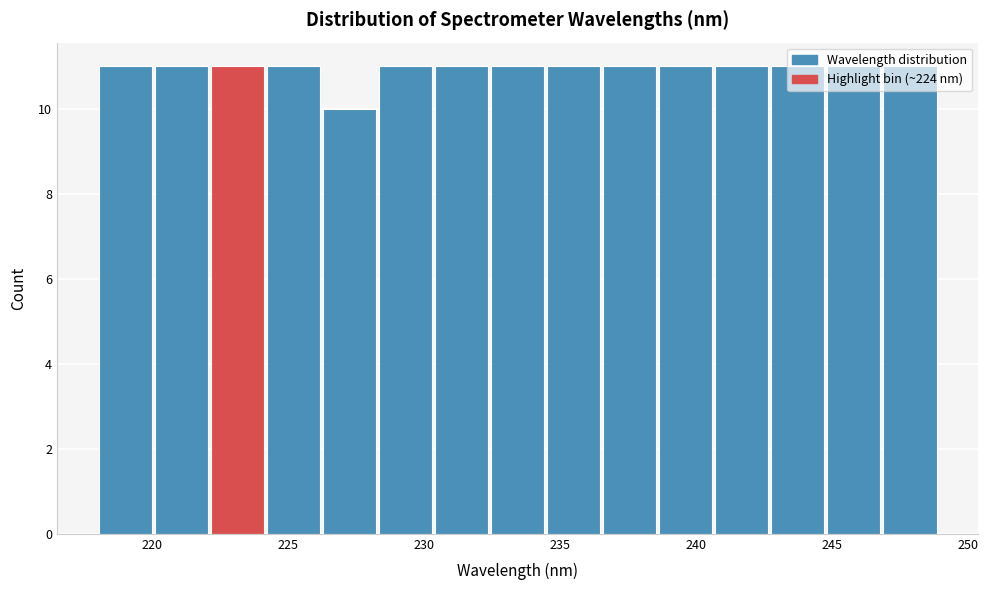

How tall is the bar that spans 230.5 to 232.5 on the x-axis? Neither the bar edges nor the heights are printed on the chart, so give them approximately, as read against the axes.

11